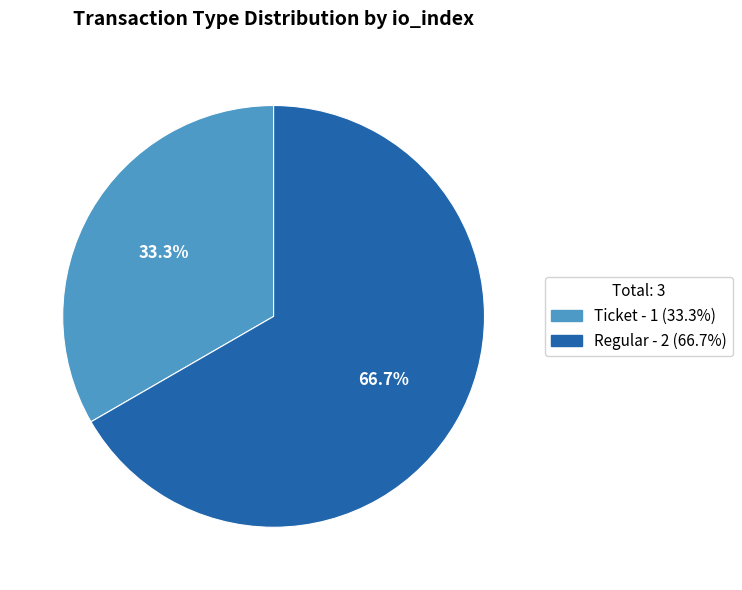

Which slice represents more than half of the pie?

Regular